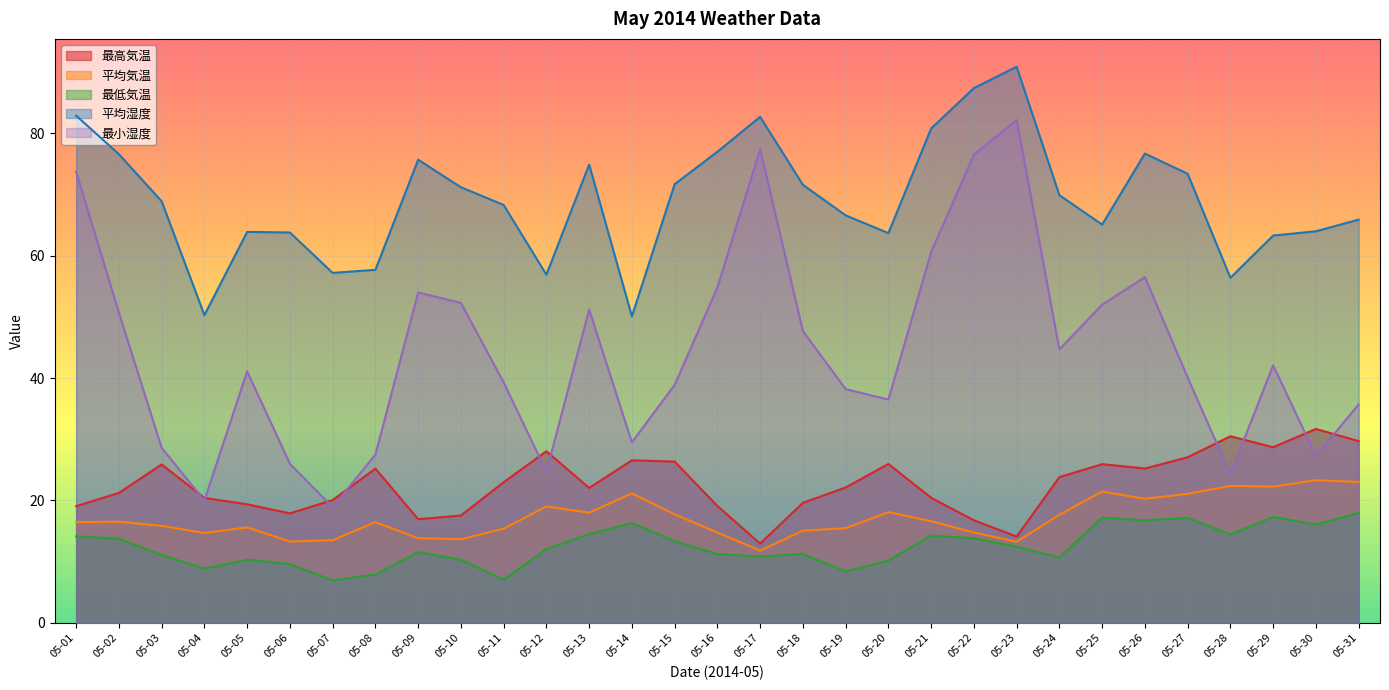

True or false: 平均湿度 and 最高気温 cross at least once.

False